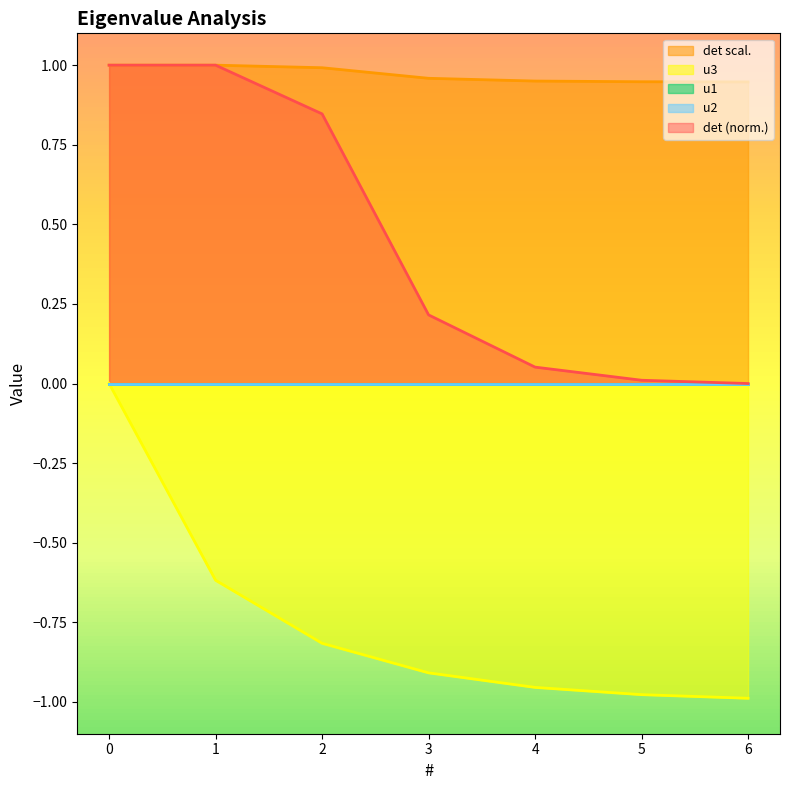

What is the difference between the maximum and second lowest values in the det series?

0.1